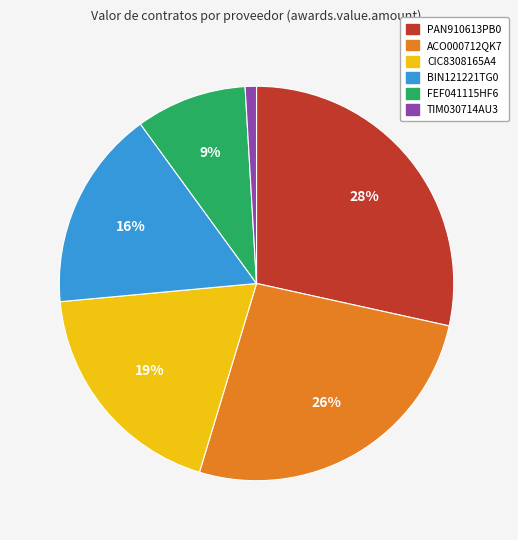

To the nearest percent, what is the average slice percentage?

17%